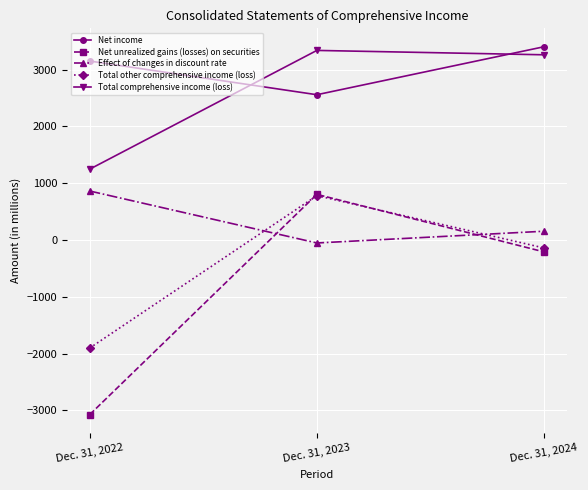

What is the value of the Net unrealized gains (losses) on securities point at the 2nd from the left?

802